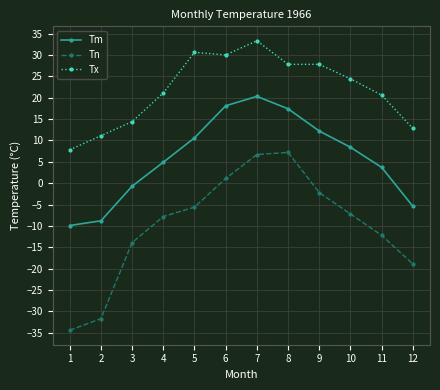

What is the average value of the Tn series?

-9.9